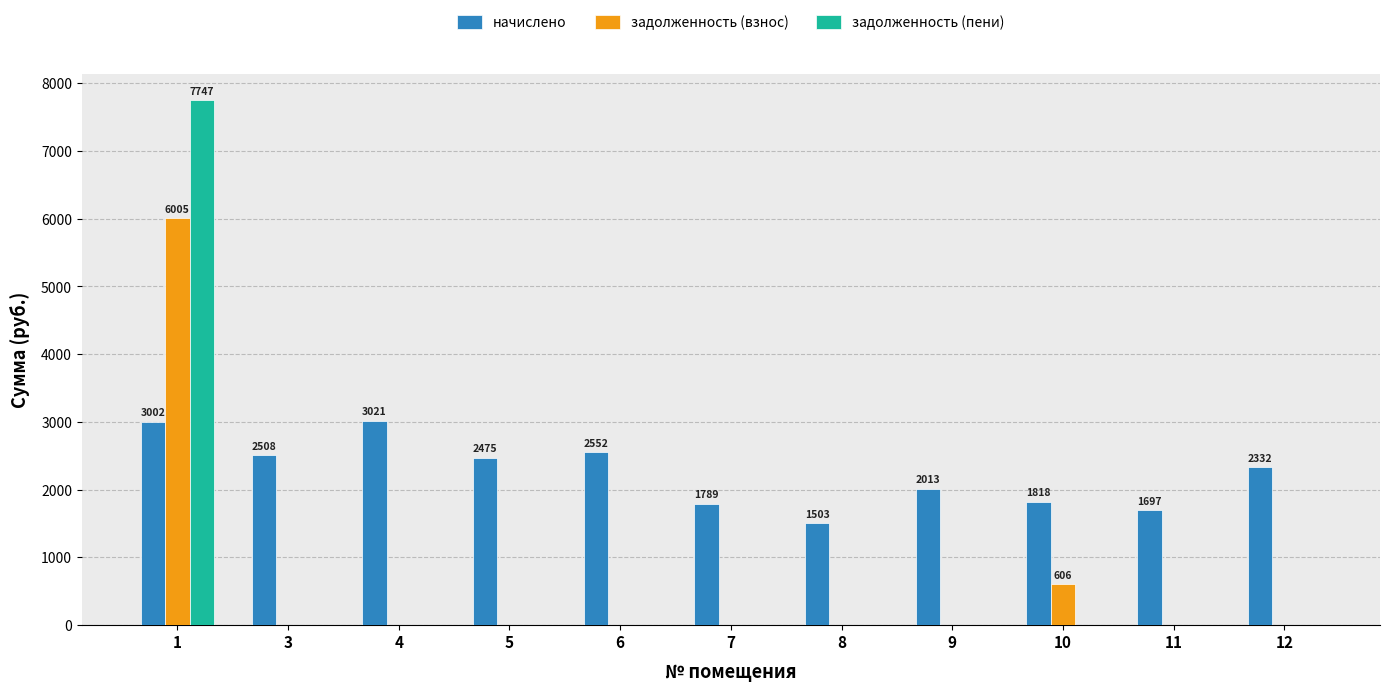

Is the value of задолженность (пени) at 5 greater than the value of начислено at 11?

No